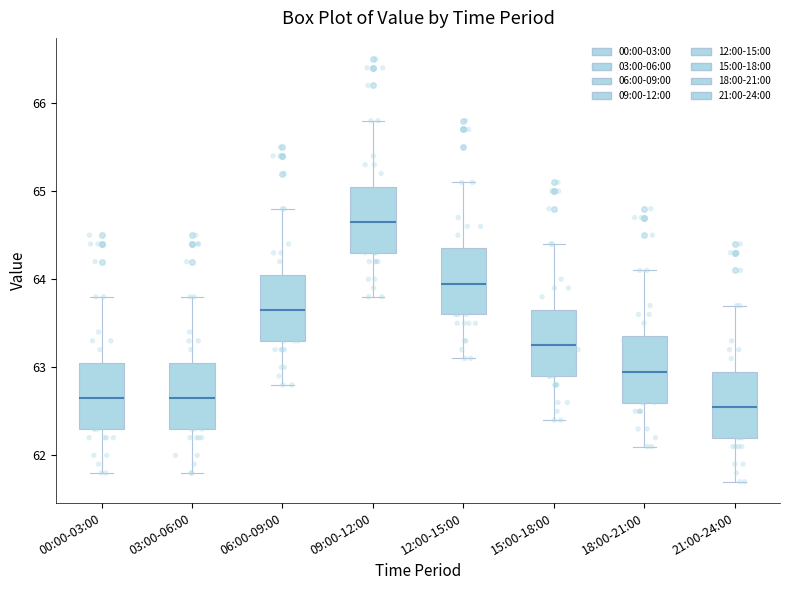

Where is the upper edge of the box for 09:00-12:00 on the y-axis? The values are not printed on the chart, so give them approximately, as read against the axis.

65.1